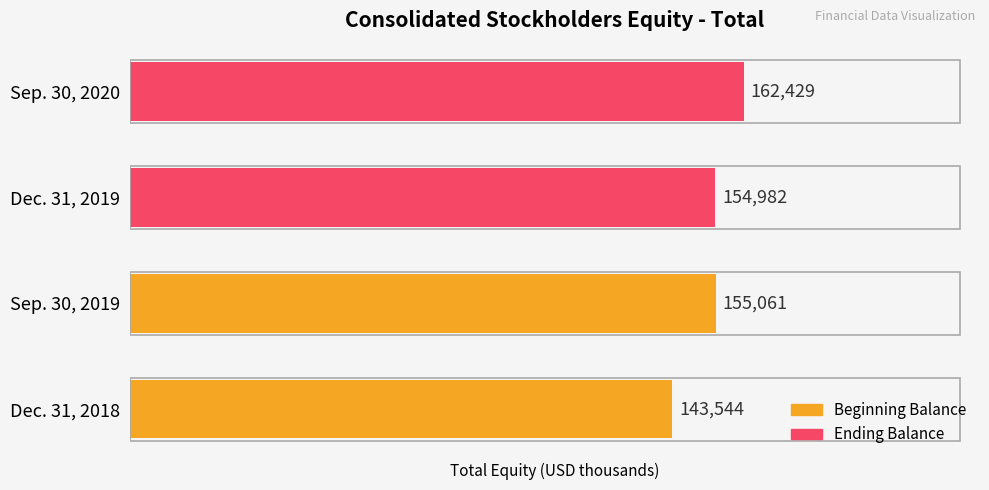

Rank the categories by value from highest to lowest.

Sep. 30, 2020, Sep. 30, 2019, Dec. 31, 2019, Dec. 31, 2018